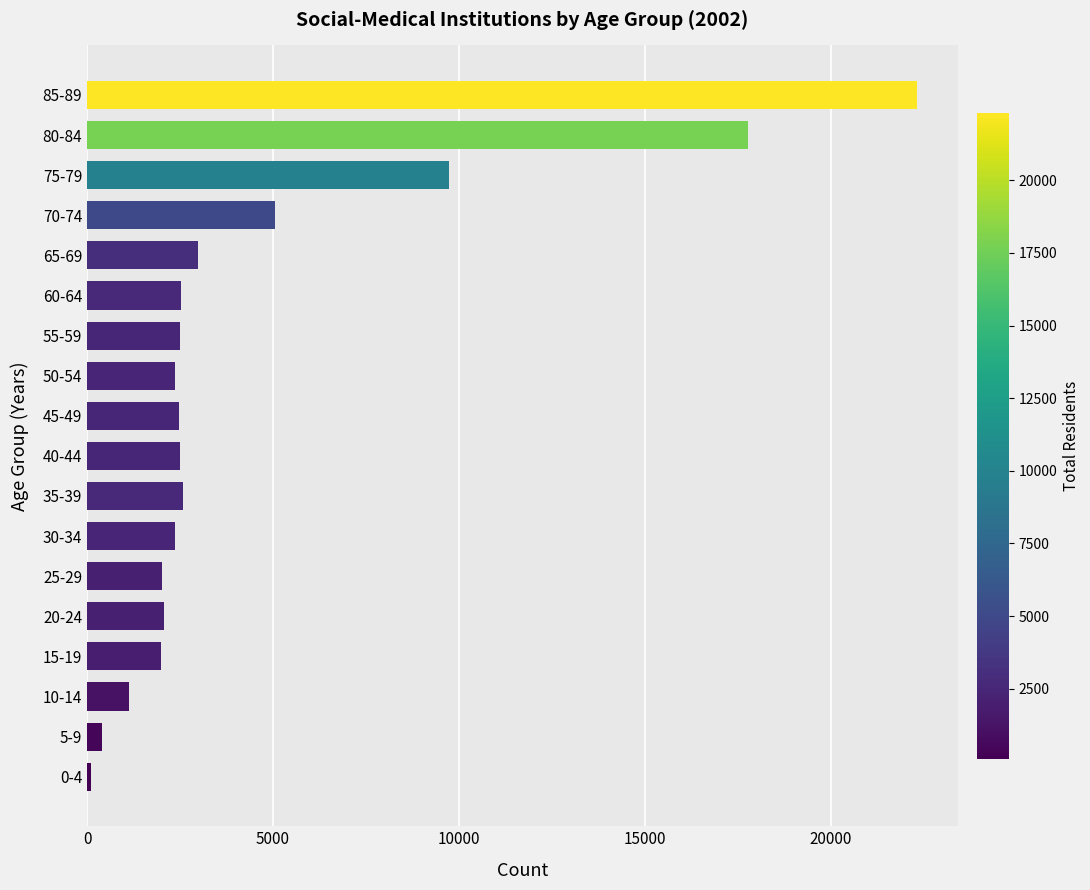

At which label is the value closest to 11203?

75-79